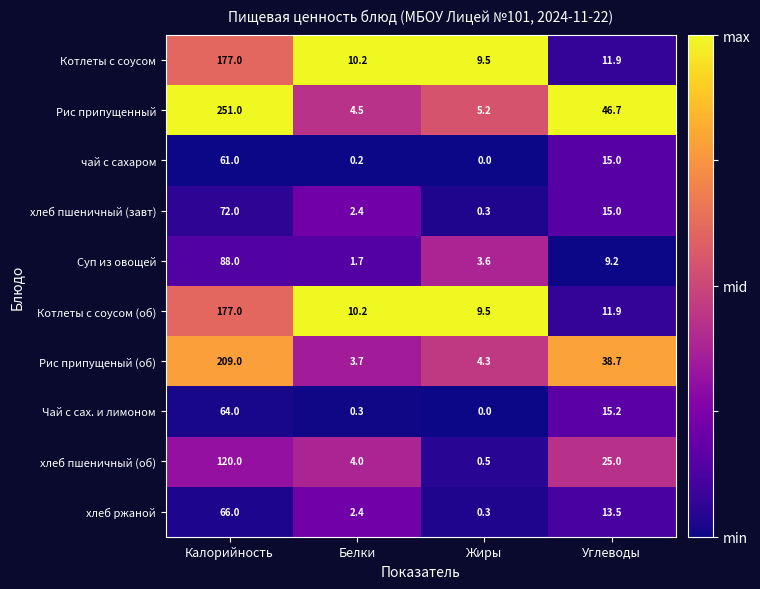

How many categories are shown in the chart?

4